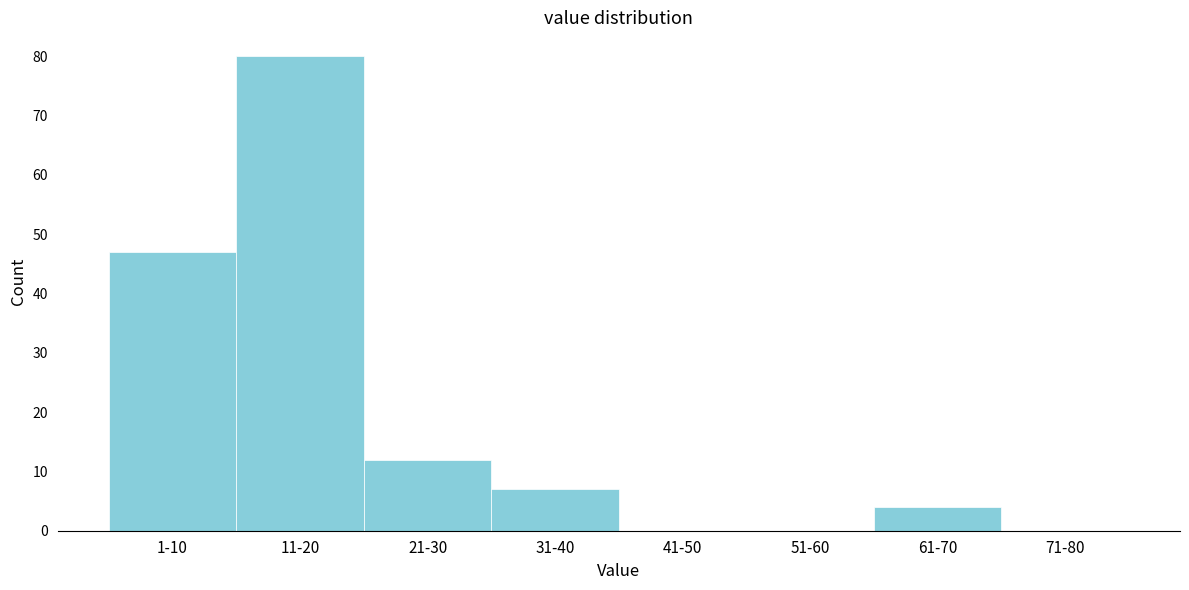

Reading left to right, extract all data points from this chart.

1-10=47	11-20=80	21-30=12	31-40=7	41-50=0	51-60=0	61-70=4	71-80=0